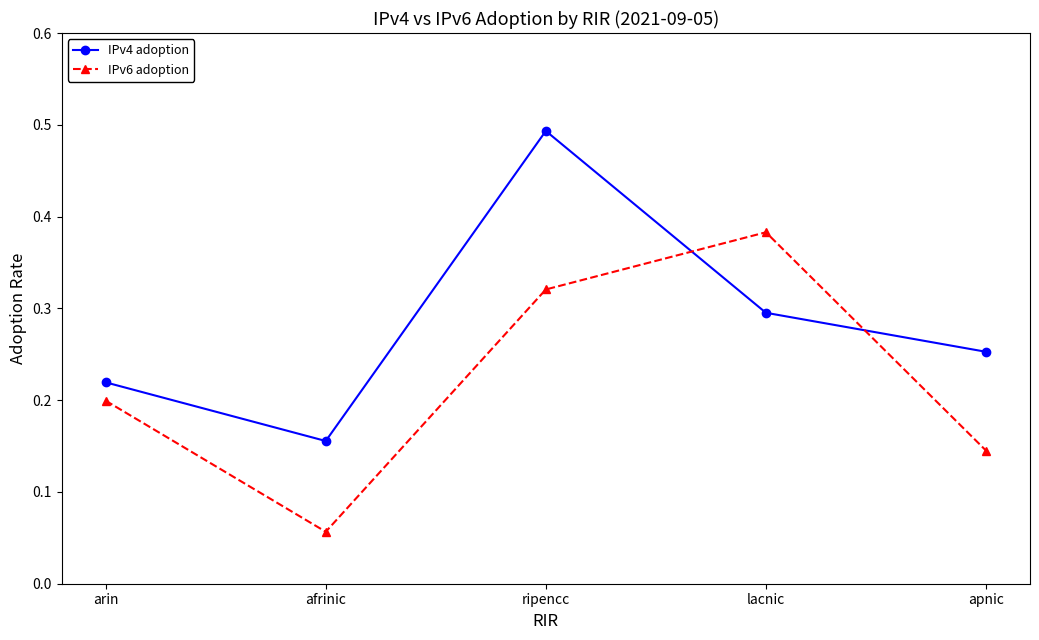

At which label is IPv4 adoption closest to 0?

afrinic